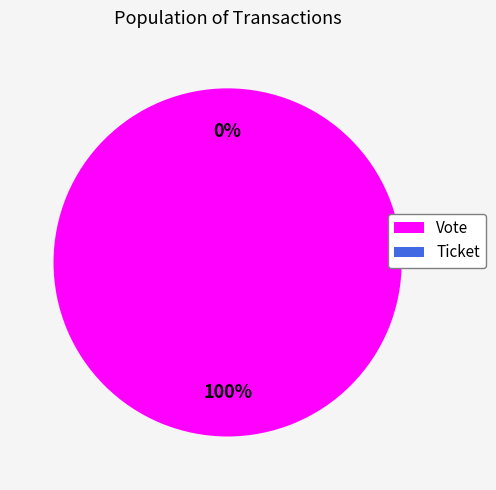

Rank the categories by value from lowest to highest.

Ticket, Vote